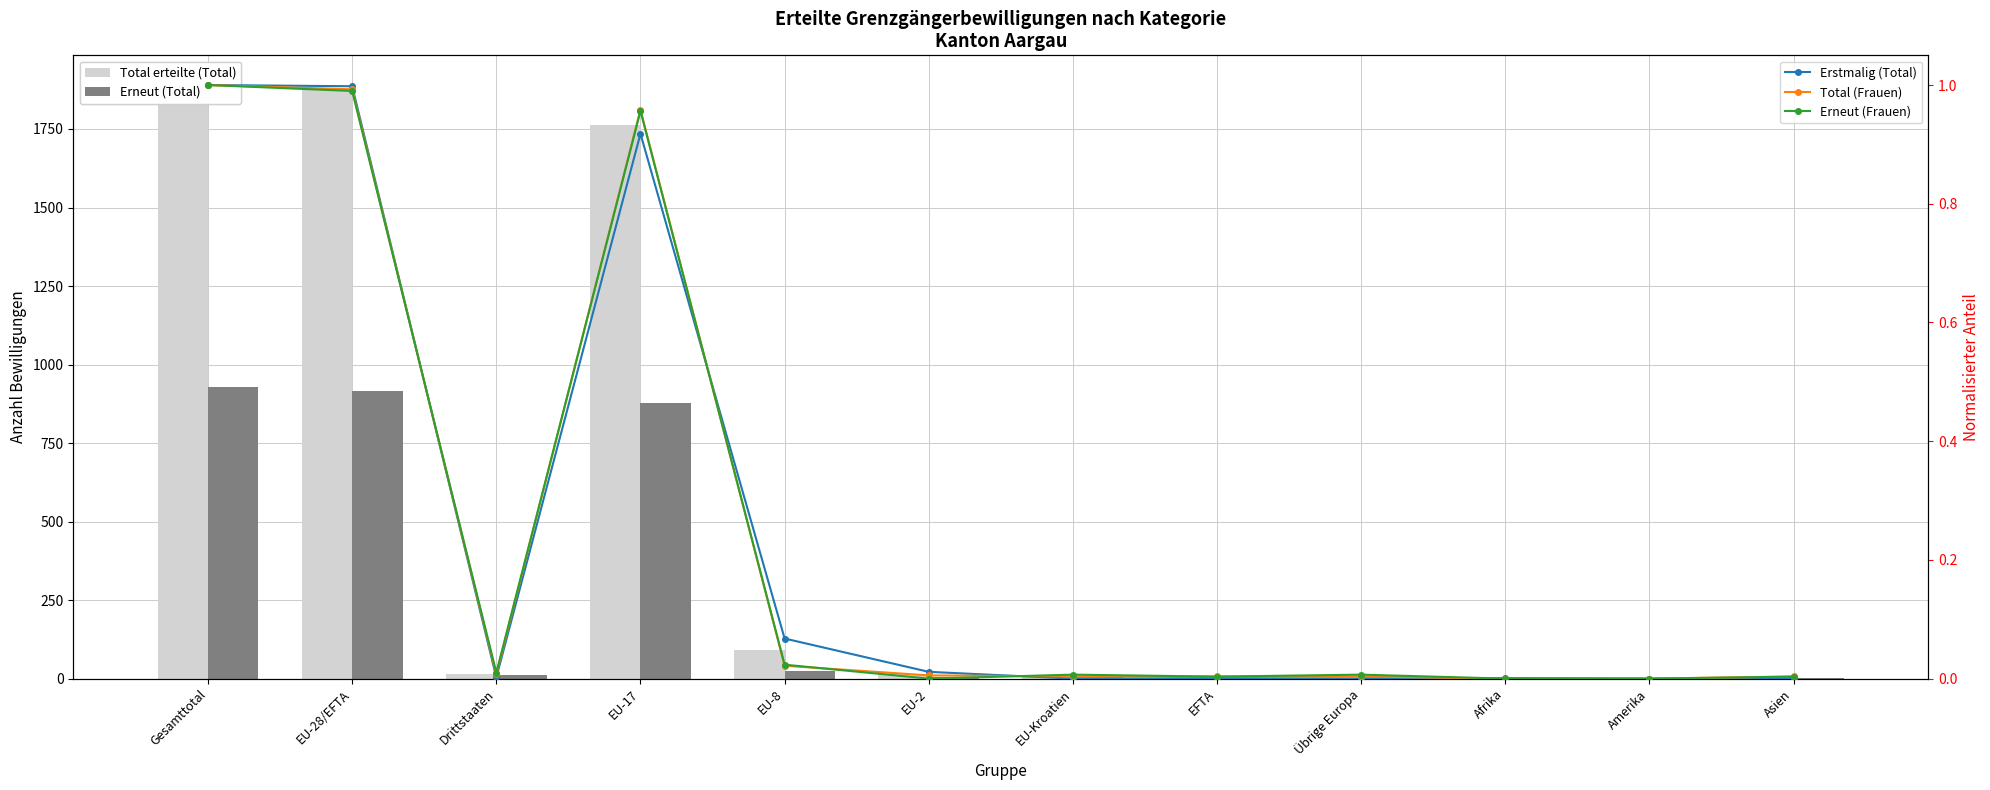

Where does the Total erteilte (Total) series first go above 14?

Gesamttotal